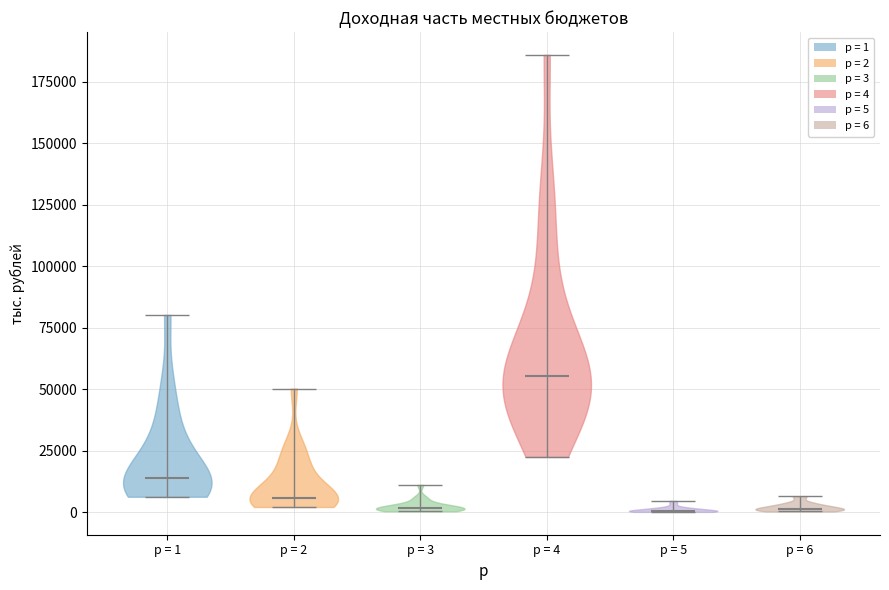

Reading left to right, read every violin against the y-axis: where its median line is, and the lowest and highest points it reaches. The values are not printed on the chart, so give them approximately, as read against the axis.

p = 1: median line 15000, lowest point 5000, highest point 80000
p = 2: median line 5000, lowest point 0, highest point 50000
p = 3: median line 0, lowest point 0, highest point 10000
p = 4: median line 55000, lowest point 25000, highest point 185000
p = 5: median line 0, lowest point 0, highest point 5000
p = 6: median line 0, lowest point 0, highest point 5000